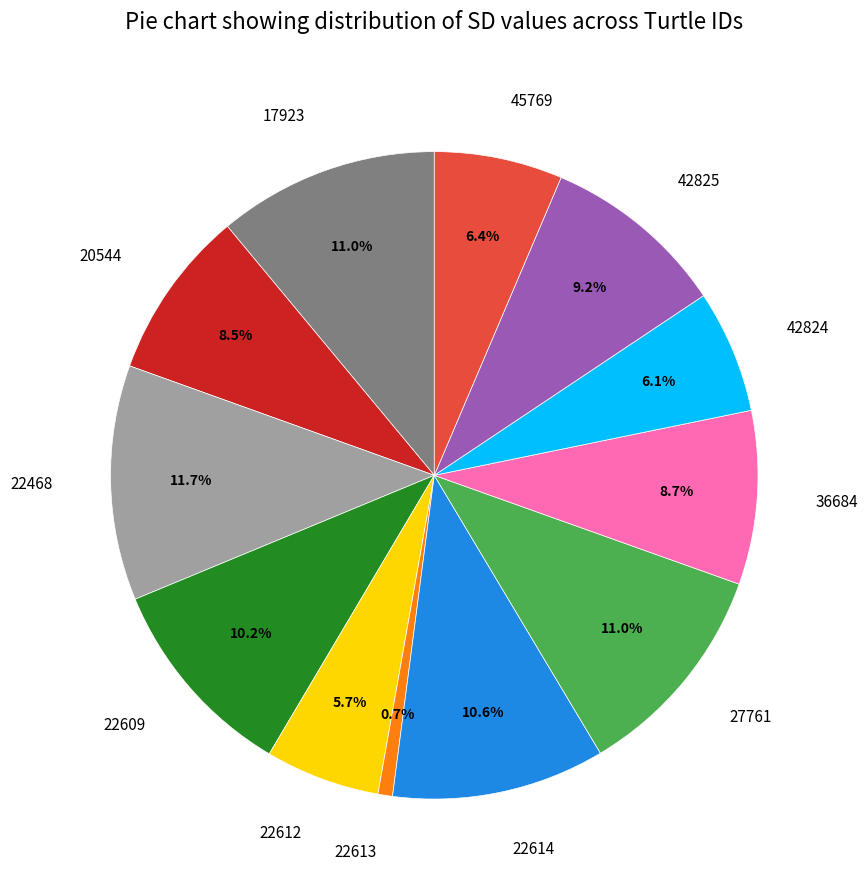

How many segments does this pie chart have?

12